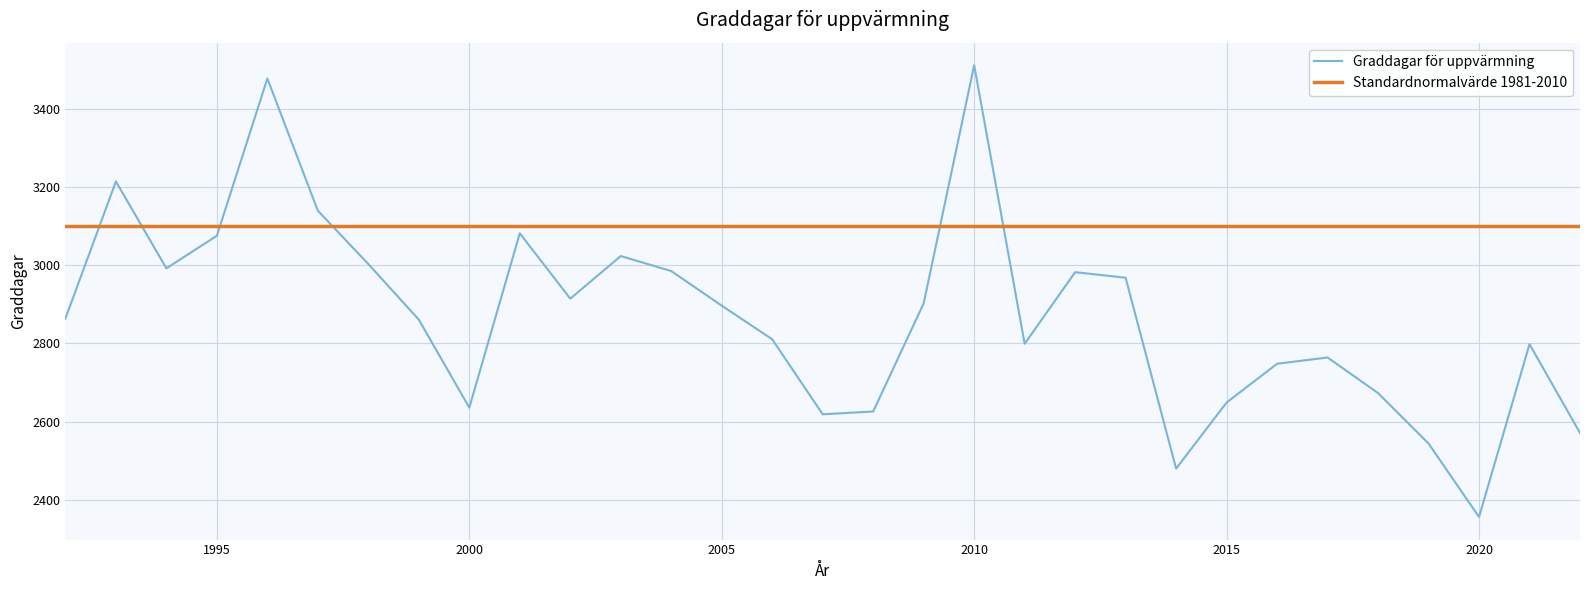

True or false: Graddagar för uppvärmning has a value of 3511.6 at 2010.

True